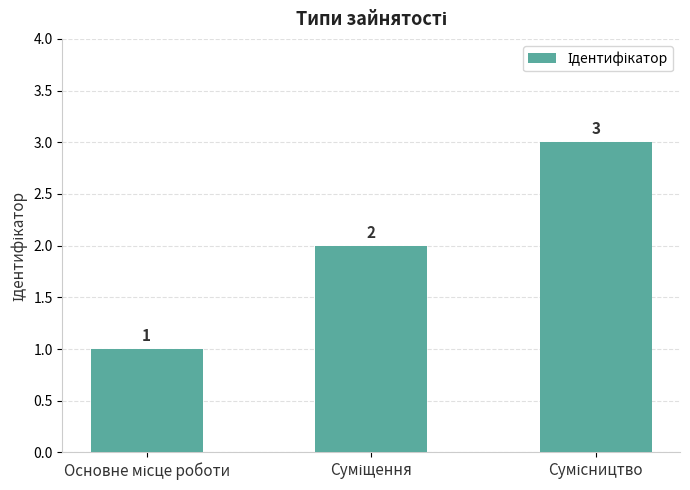

What is the value of the 3rd bar from the left?

3